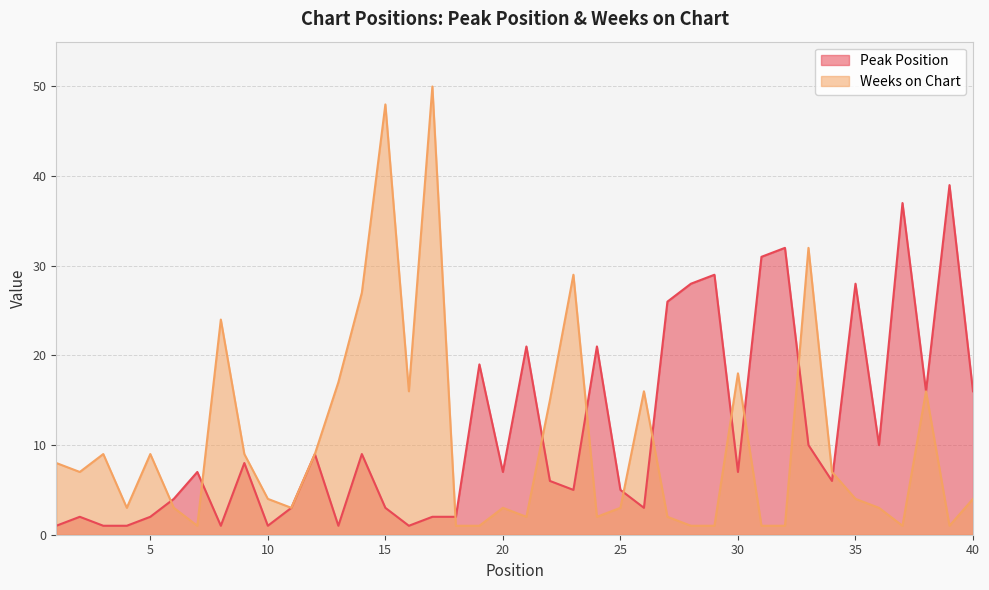

How many series are shown in this chart?

2